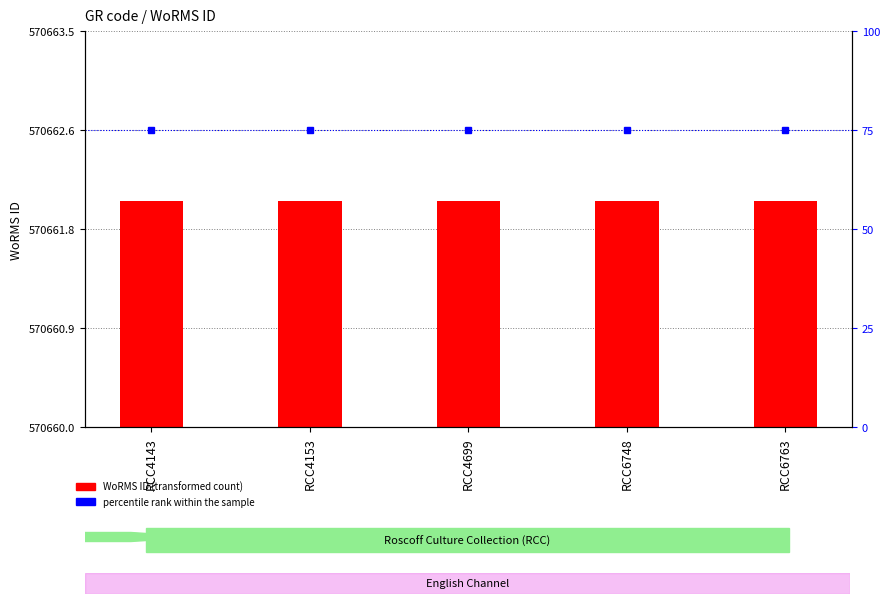

List the labels in order of percentile rank within the sample value, largest first.

RCC4143, RCC4153, RCC4699, RCC6748, RCC6763